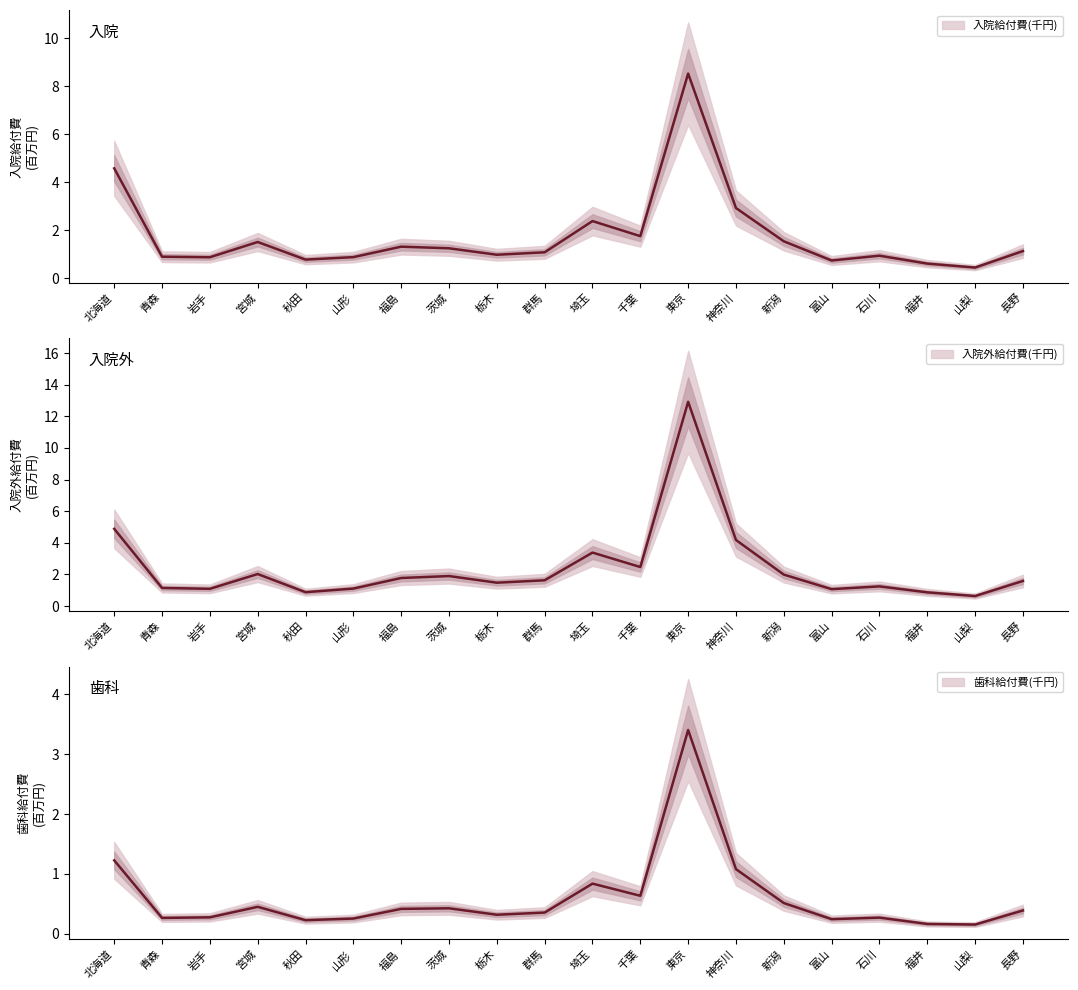

Reading left to right, what are all the values shown in this chart?

入院給付費(千円): 北海道=4.6	青森=0.9	岩手=0.9	宮城=1.5	秋田=0.8	山形=0.9	福島=1.3	茨城=1.2	栃木=1.0	群馬=1.1	埼玉=2.4	千葉=1.8	東京=8.5	神奈川=2.9	新潟=1.5	富山=0.7	石川=0.9	福井=0.6	山梨=0.4	長野=1.1
入院外給付費(千円): 北海道=4.9	青森=1.1	岩手=1.1	宮城=2.0	秋田=0.9	山形=1.1	福島=1.8	茨城=1.9	栃木=1.5	群馬=1.6	埼玉=3.4	千葉=2.5	東京=12.9	神奈川=4.2	新潟=2.0	富山=1.1	石川=1.2	福井=0.9	山梨=0.6	長野=1.6
歯科給付費(千円): 北海道=1.2	青森=0.3	岩手=0.3	宮城=0.5	秋田=0.2	山形=0.3	福島=0.4	茨城=0.4	栃木=0.3	群馬=0.4	埼玉=0.8	千葉=0.6	東京=3.4	神奈川=1.1	新潟=0.5	富山=0.2	石川=0.3	福井=0.2	山梨=0.2	長野=0.4